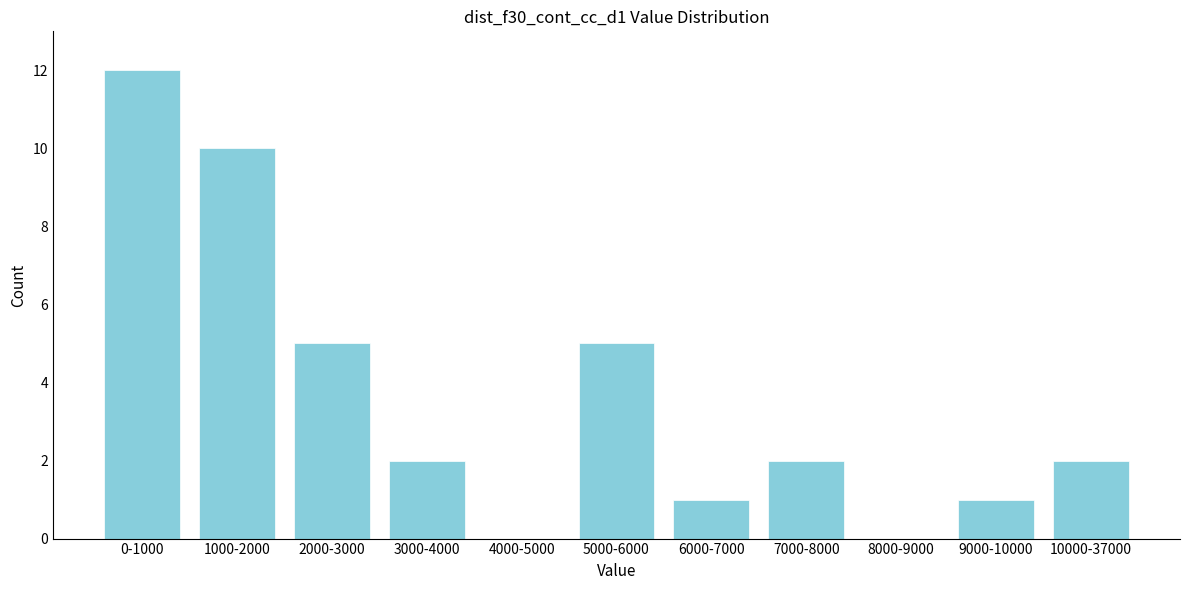

Reading left to right, what are all the values shown in this chart?

0-1000=12	1000-2000=10	2000-3000=5	3000-4000=2	4000-5000=0	5000-6000=5	6000-7000=1	7000-8000=2	8000-9000=0	9000-10000=1	10000-37000=2